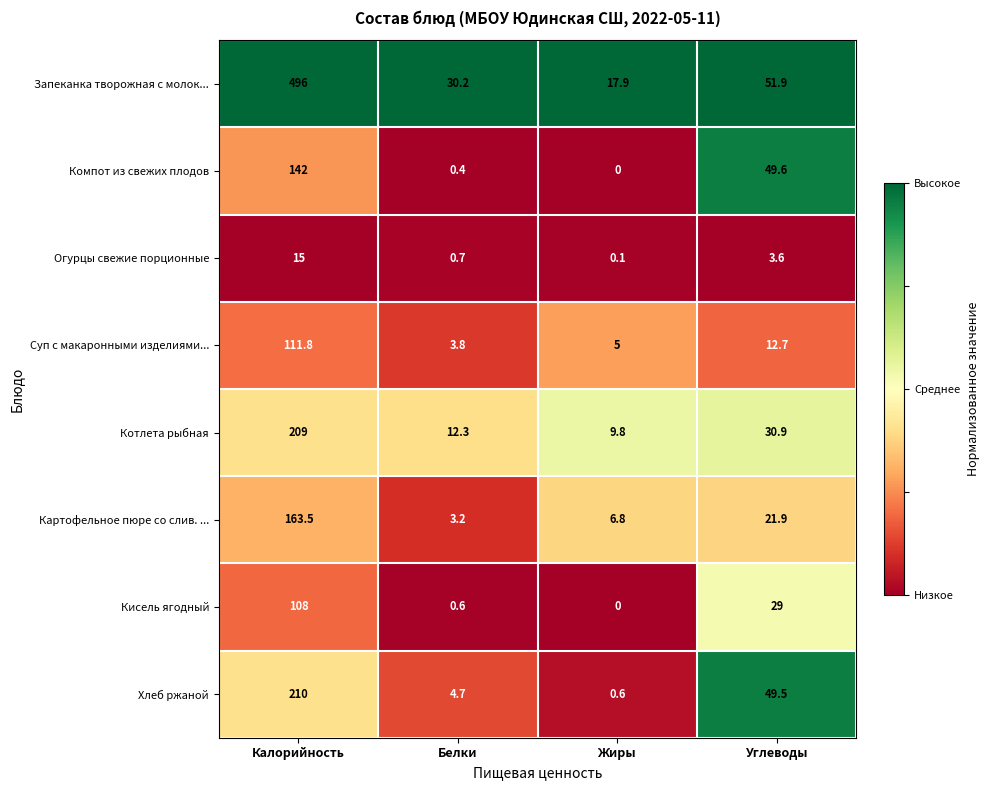

What is the spread (max minus min) of values at Белки?

29.8